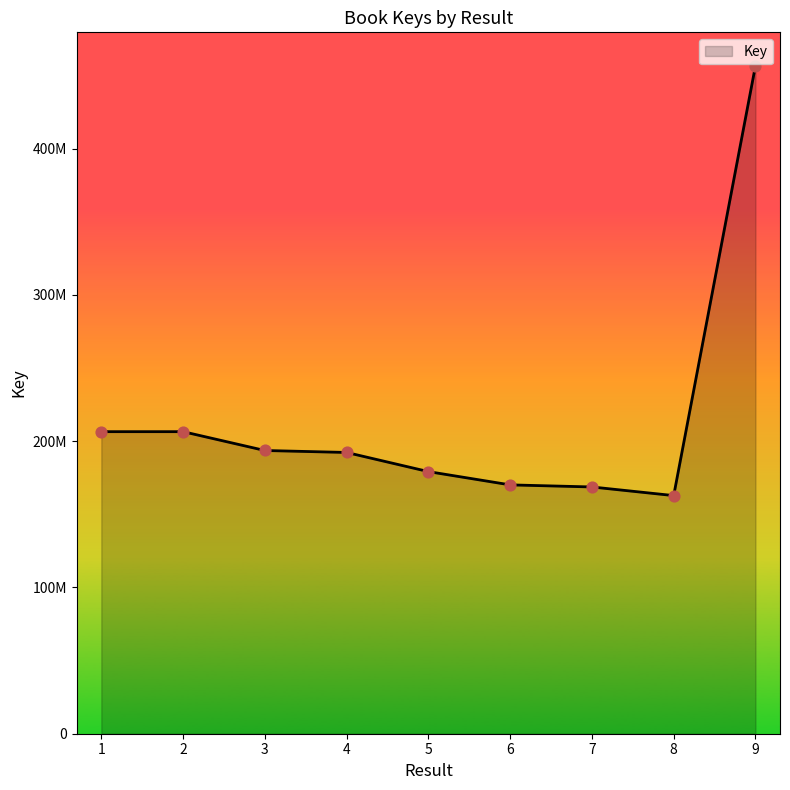

Is this an area chart (filled region under the line)?

Yes